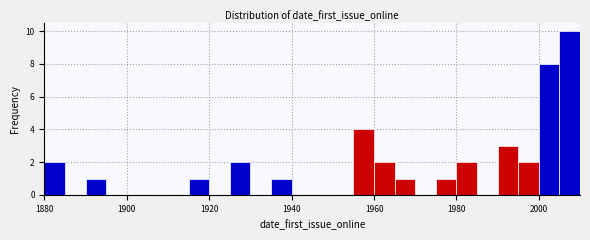

Read against the x-axis, roughly where is the centre of the tallest bar?

2008